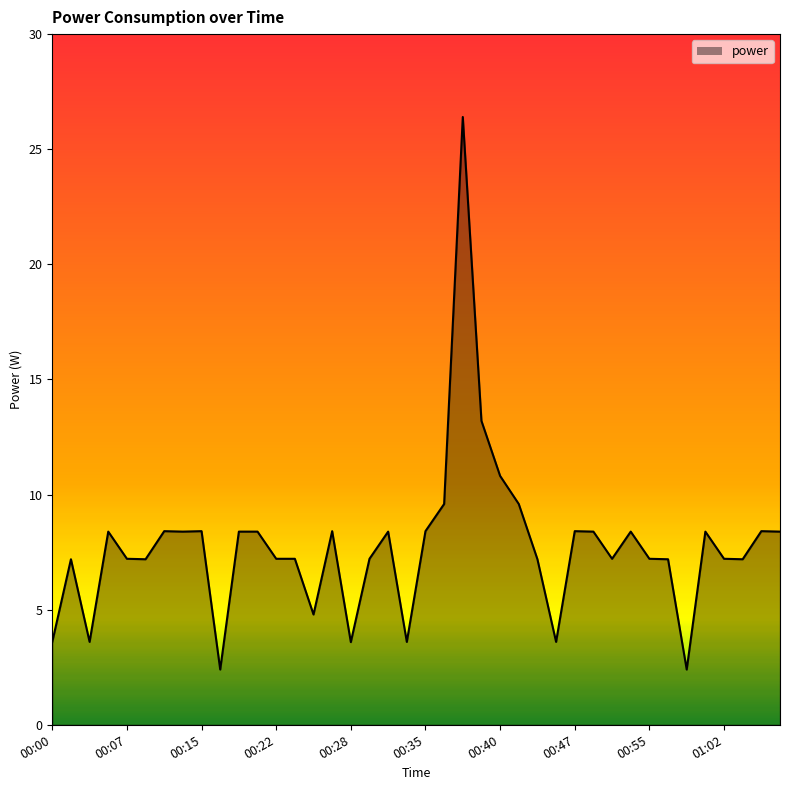

What is the minimum value shown in the chart?

2.4